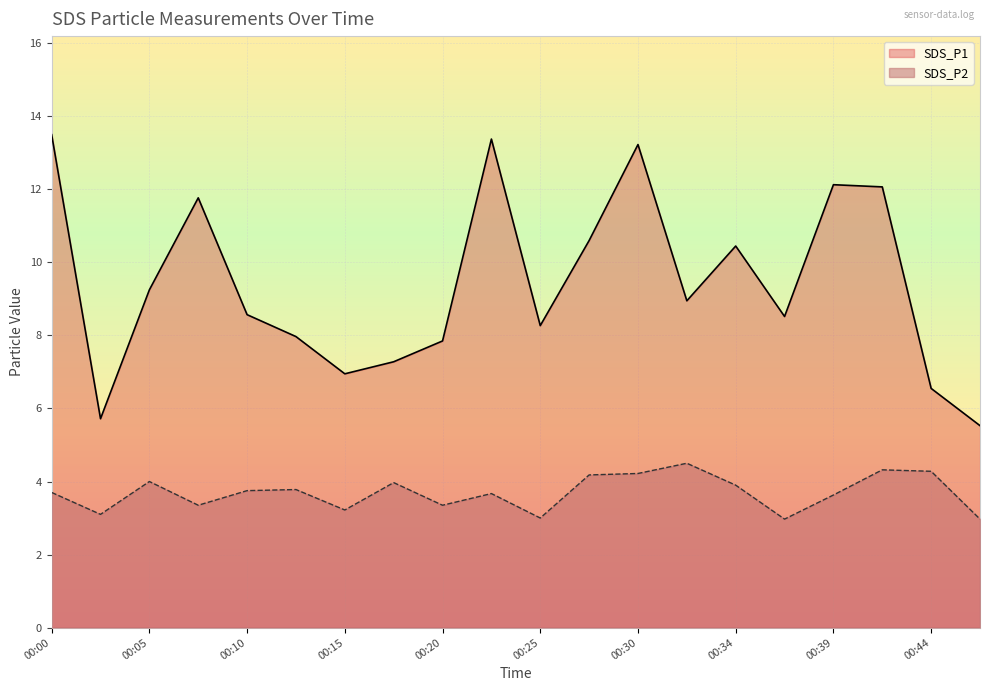

How many lines are shown in the chart?

2